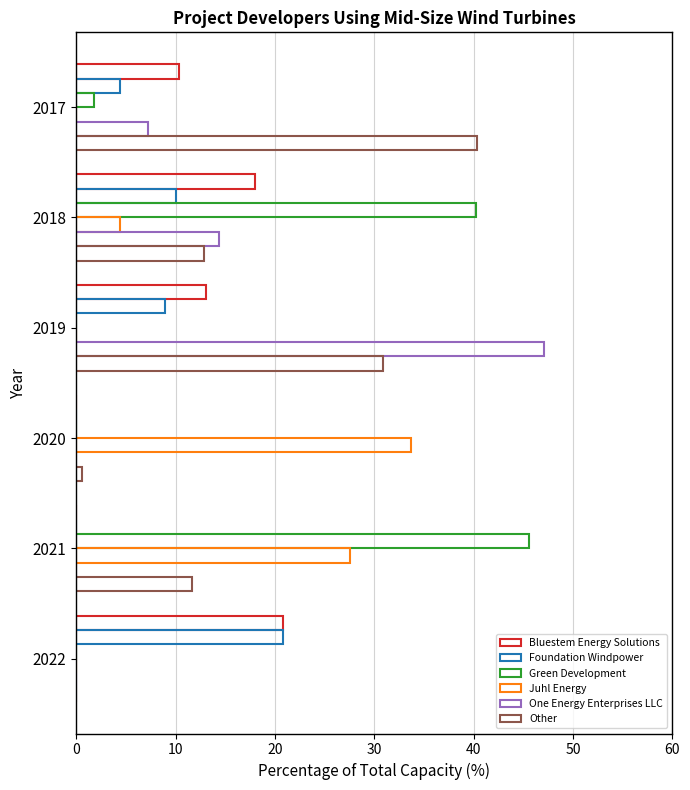

What is the difference between the second highest and minimum values in the Foundation Windpower series?

10.1